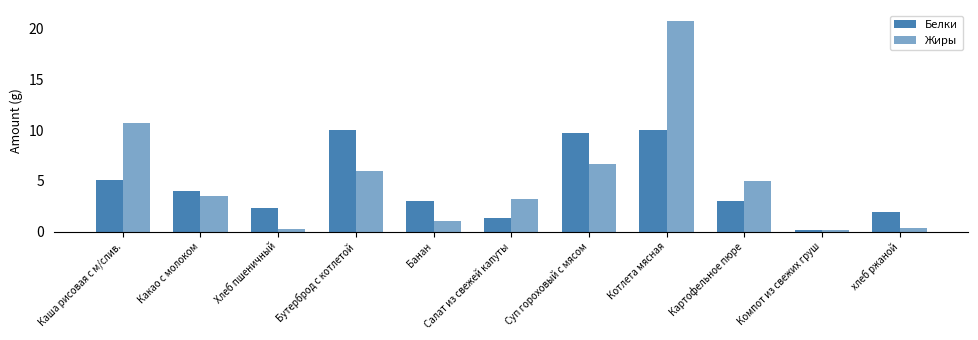

At which category is the sum across all series the highest?

Котлета мясная